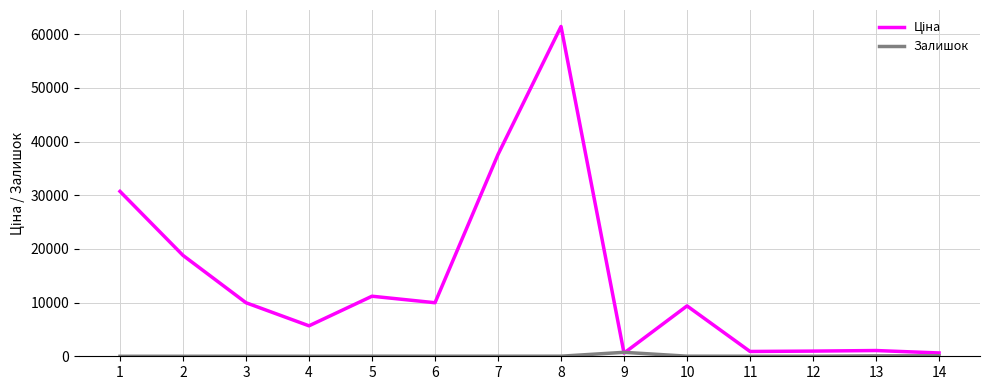

What is the spread (max minus min) of values at 1?

30717.1